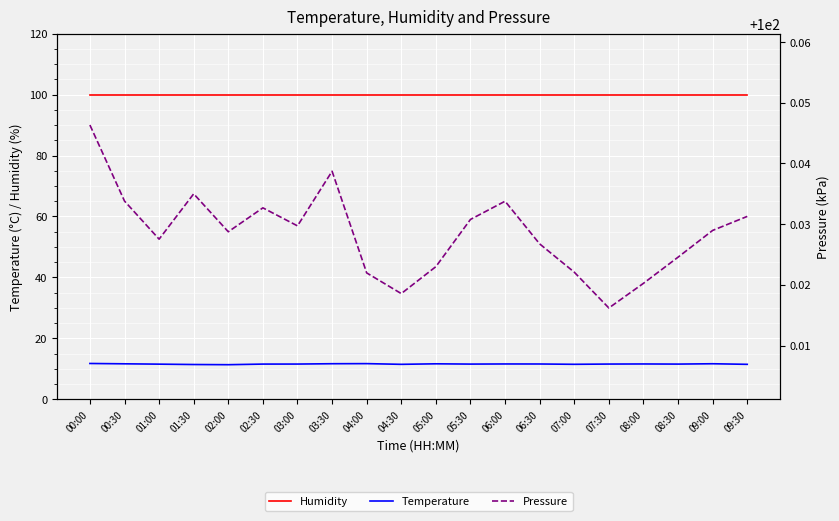

Reading left to right, transcribe all the data shown in this chart.

Humidity: 100.0	100.0	100.0	100.0	100.0	100.0	100.0	100.0	100.0	100.0	100.0	100.0	100.0	100.0	100.0	100.0	100.0	100.0	100.0	100.0
Temperature: 11.8	11.7	11.6	11.5	11.4	11.6	11.6	11.7	11.8	11.5	11.7	11.6	11.6	11.6	11.5	11.6	11.6	11.6	11.7	11.5
Pressure: 100.0	100.0	100.0	100.0	100.0	100.0	100.0	100.0	100.0	100.0	100.0	100.0	100.0	100.0	100.0	100.0	100.0	100.0	100.0	100.0